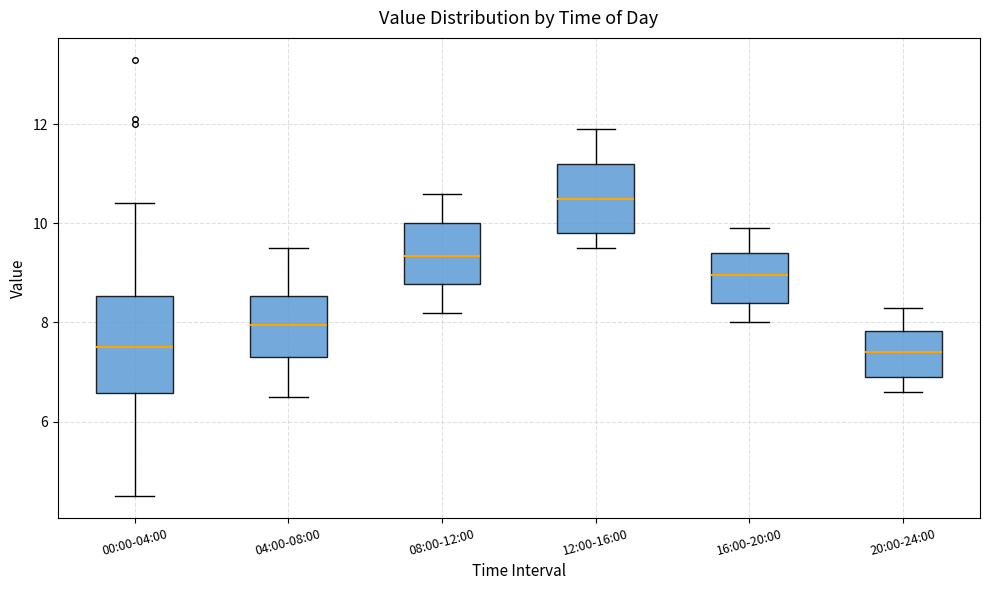

Reading left to right, transcribe this box plot: for each box, give where its median line is, the range the box spans, and where its two whiskers end, as read against the y-axis. The values are not printed on the chart, so give them approximately, as read against the axis.

00:00-04:00: median 7.6, box 6.6 to 8.6, whiskers 4.6 to 10.4
04:00-08:00: median 8.0, box 7.4 to 8.6, whiskers 6.6 to 9.6
08:00-12:00: median 9.4, box 8.8 to 10.0, whiskers 8.2 to 10.6
12:00-16:00: median 10.6, box 9.8 to 11.2, whiskers 9.6 to 12.0
16:00-20:00: median 9.0, box 8.4 to 9.4, whiskers 8.0 to 10.0
20:00-24:00: median 7.4, box 7.0 to 7.8, whiskers 6.6 to 8.4